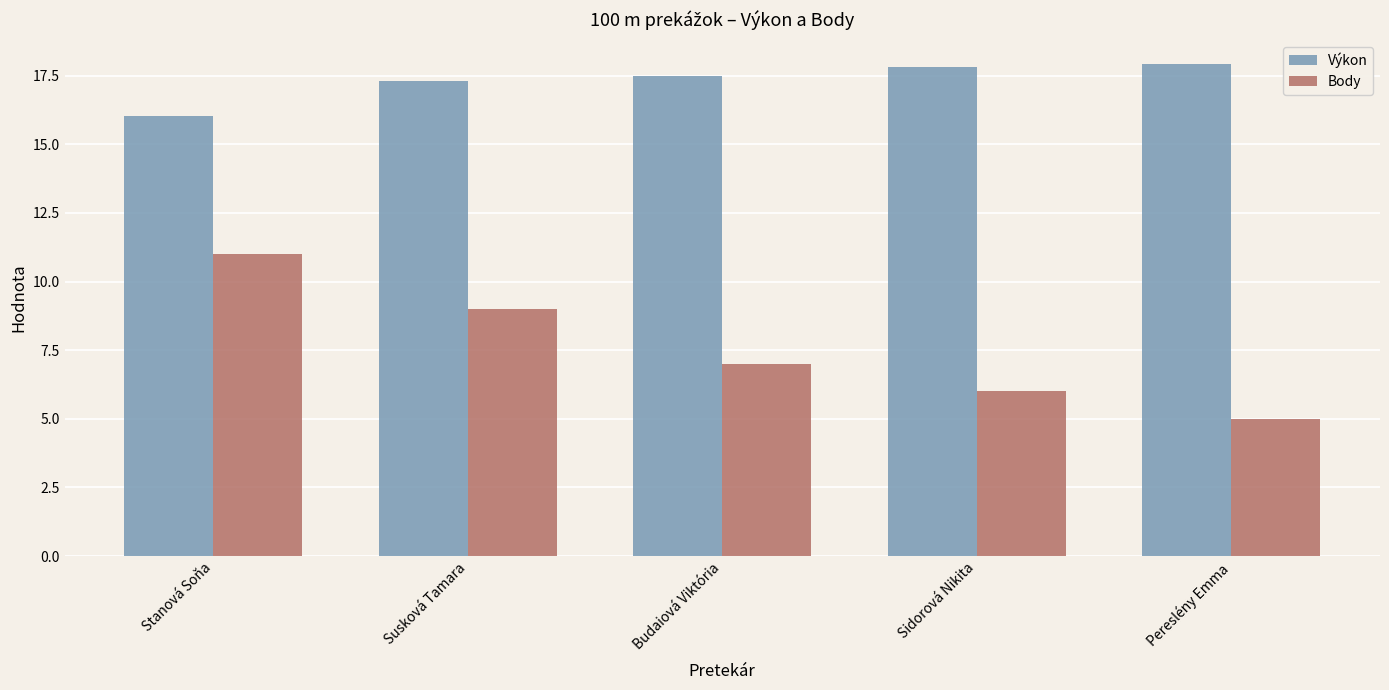

List the series in order of their peak value, lowest first.

Body, Výkon